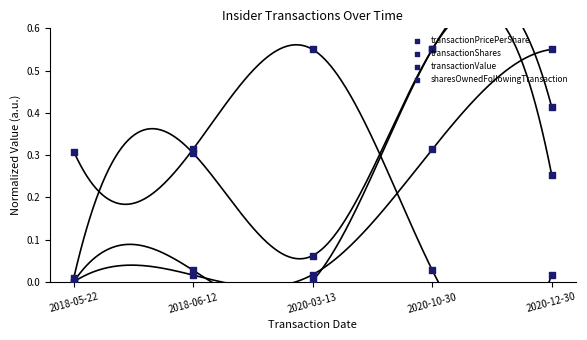

Is the value of sharesOwnedFollowingTransaction at 2018-05-22 greater than the value of transactionShares at 2018-06-12?

No